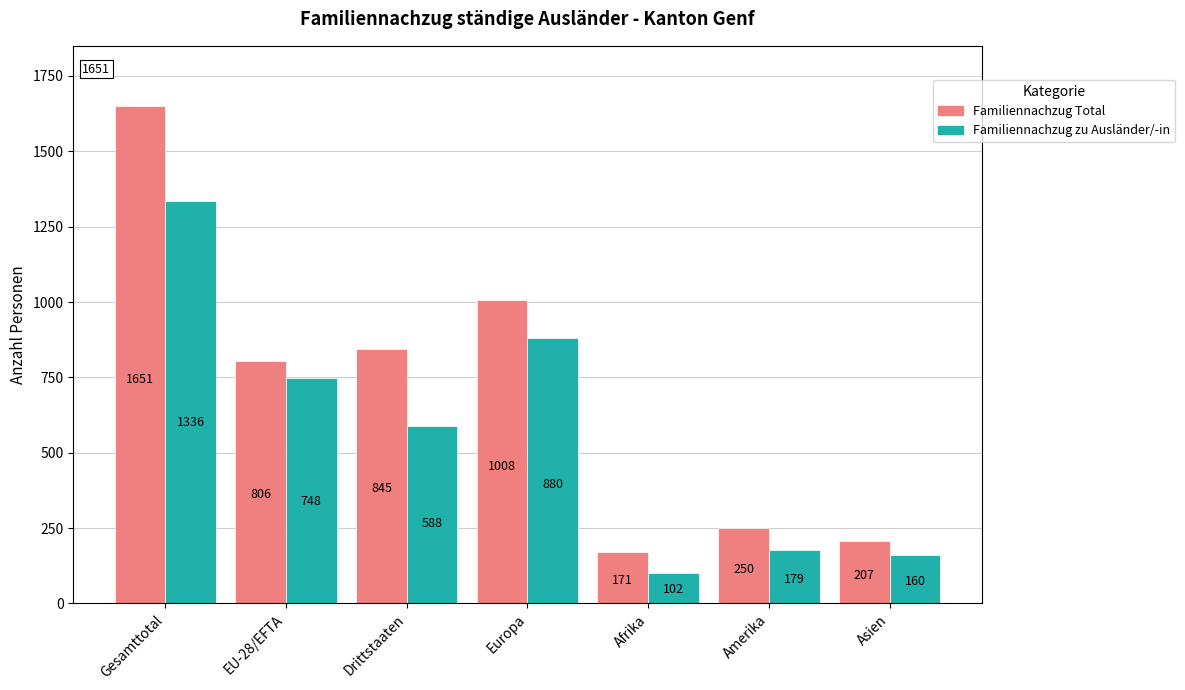

How many bars are there in total?

14